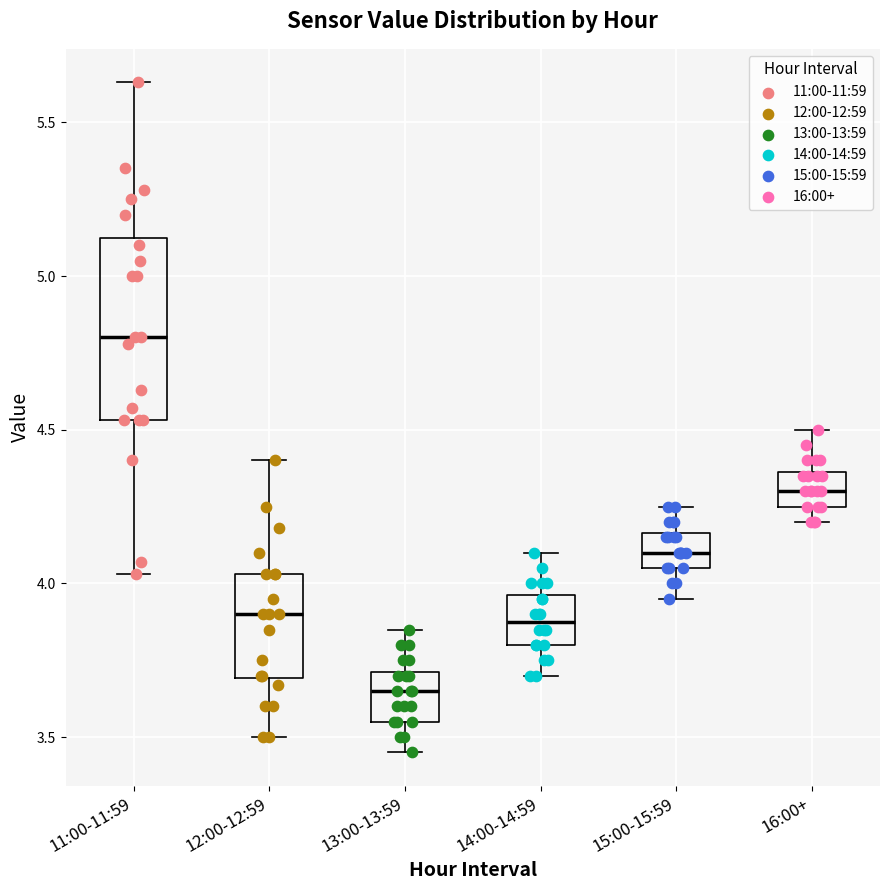

Where is the upper edge of the box for 13:00-13:59 on the y-axis? The values are not printed on the chart, so give them approximately, as read against the axis.

3.70